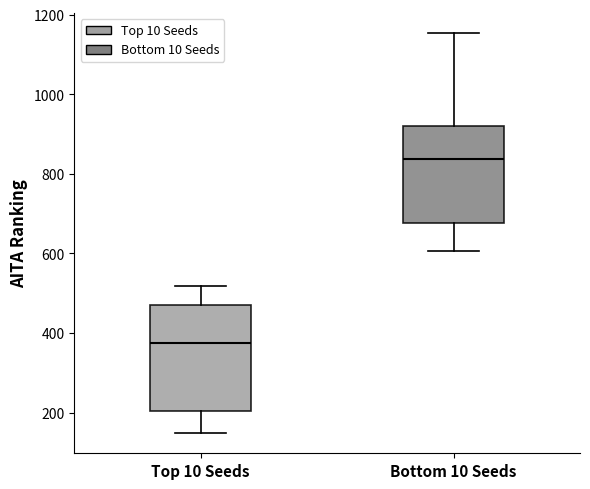

Which box's median line is the lowest?

Top 10 Seeds